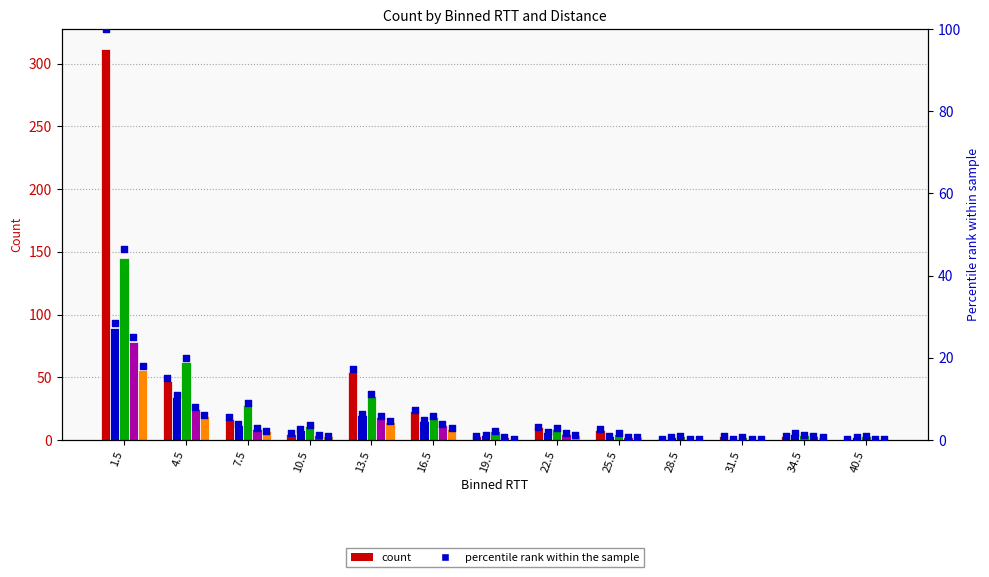

Is the value of 250.0 at 28.5 greater than the value of 450.0 at 10.5?

No